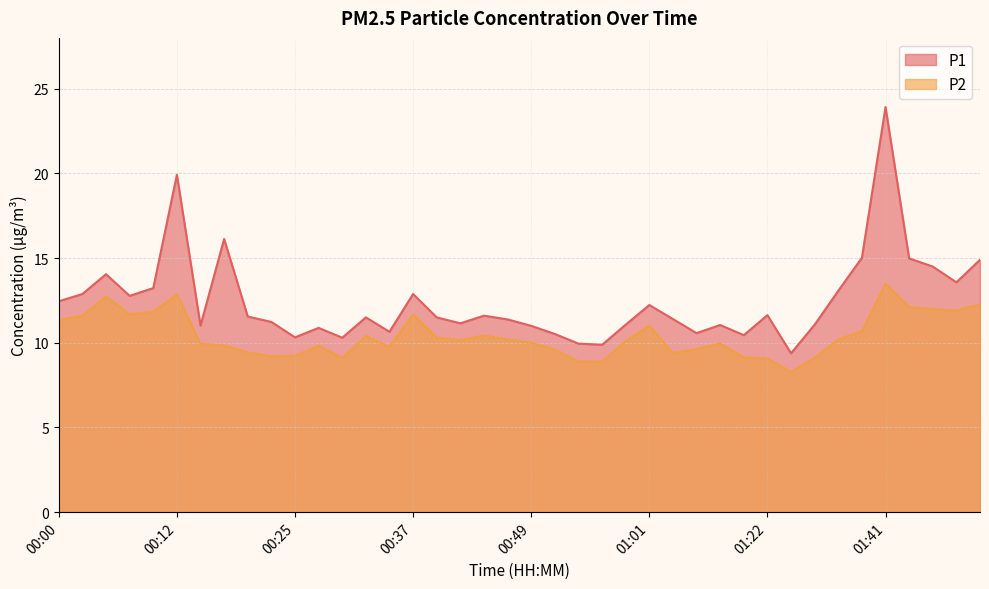

What is the spread (max minus min) of values at 00:05?

1.3